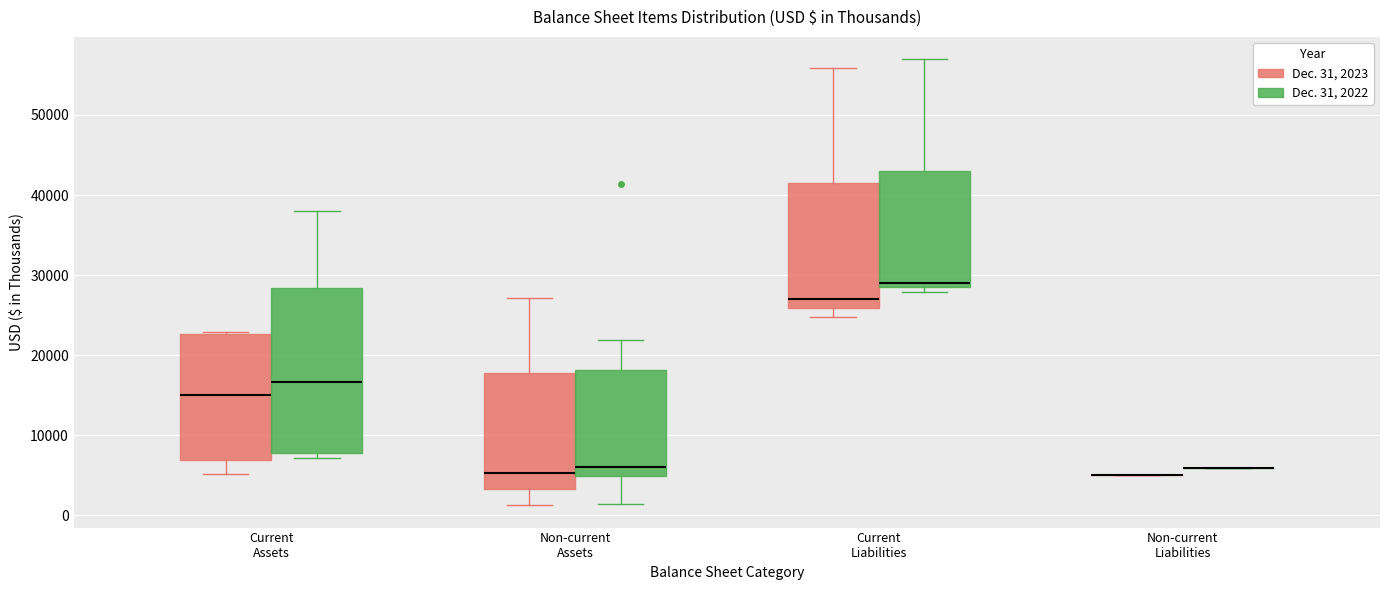

Reading left to right, read every box against the y-axis: the position of its median line, the range the box covers, and the ends of its whiskers. The values are not printed on the chart, so give them approximately, as read against the axis.

Current Assets (Dec. 31, 2023): median 15000, box 7000 to 23000, whiskers 5000 to 23000
Current Assets (Dec. 31, 2022): median 17000, box 8000 to 28000, whiskers 7000 to 38000
Non-current Assets (Dec. 31, 2023): median 5000, box 3000 to 18000, whiskers 1000 to 27000
Non-current Assets (Dec. 31, 2022): median 6000, box 5000 to 18000, whiskers 1000 to 22000
Current Liabilities (Dec. 31, 2023): median 27000, box 26000 to 41000, whiskers 25000 to 56000
Current Liabilities (Dec. 31, 2022): median 29000, box 28000 to 43000, whiskers 28000 (just below the box's lower edge) to 57000
Non-current Liabilities (Dec. 31, 2023): box collapsed to a line at 5000, whiskers 5000 to 5000
Non-current Liabilities (Dec. 31, 2022): box collapsed to a line at 6000, whiskers 6000 to 6000